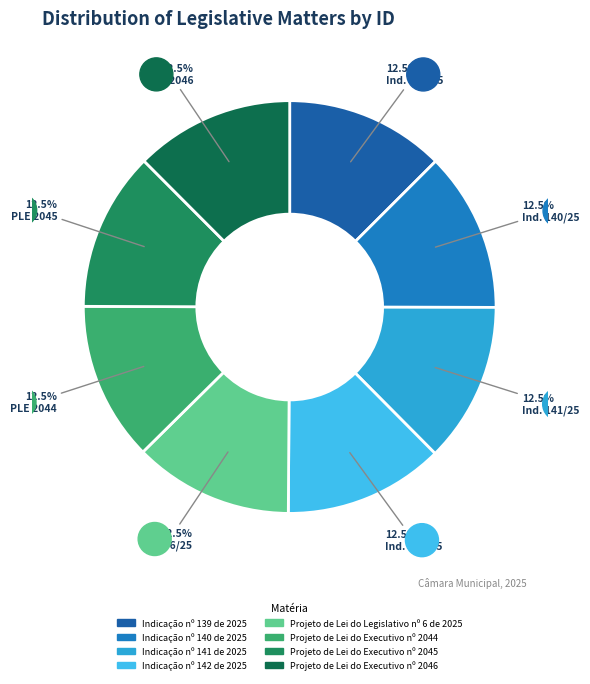

What percentage is NOT represented by Projeto de Lei do Executivo nº 2045?

87.5%